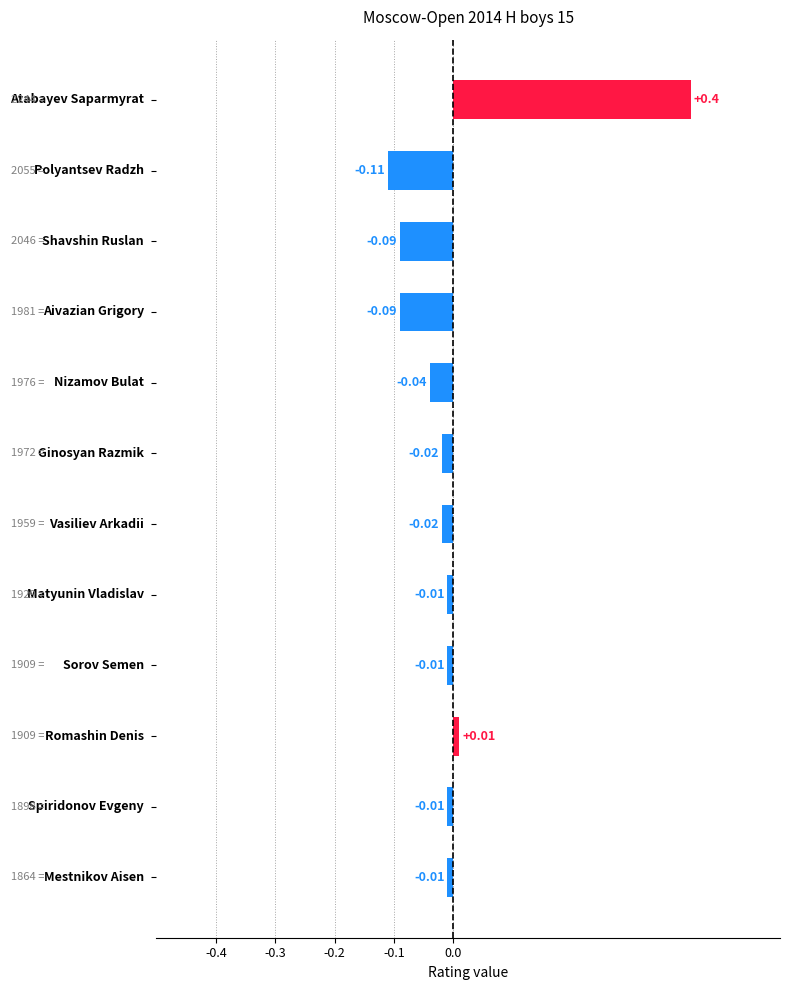

What is the difference between the maximum and second lowest values?

0.5